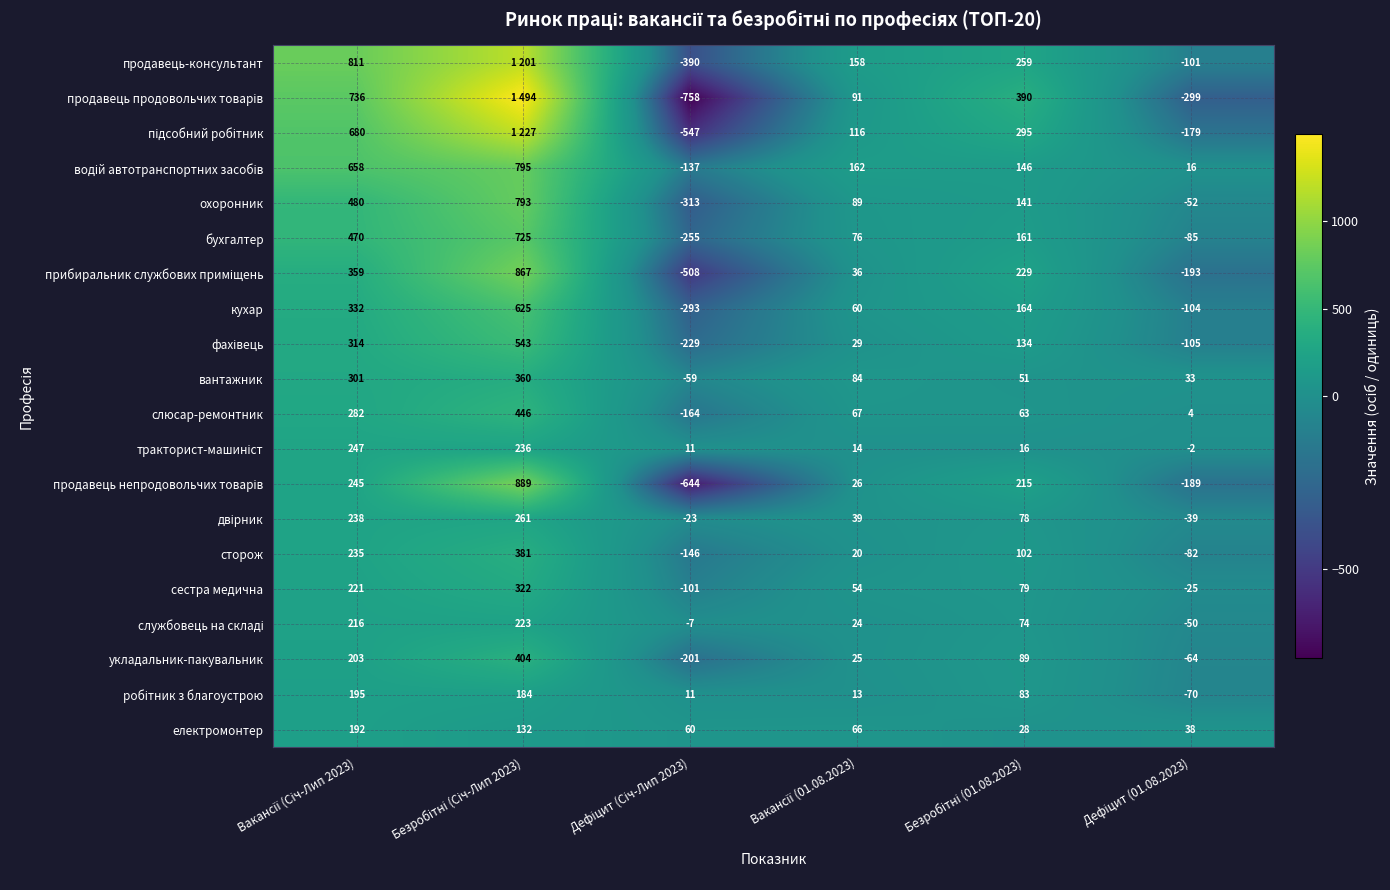

What is the average value of the сестра медична series?

92